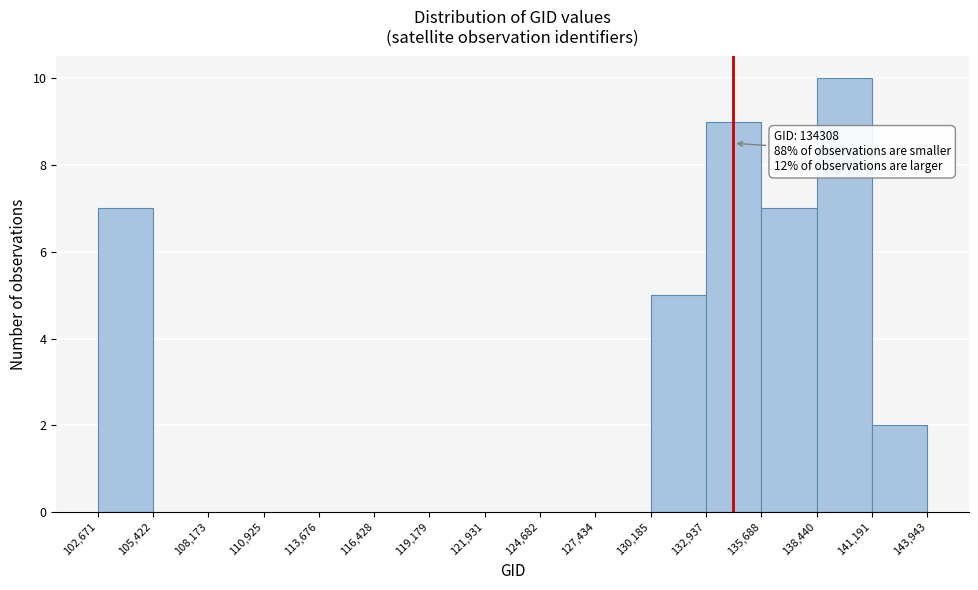

Which range on the x-axis has the tallest bar?

138,440 to 141,191